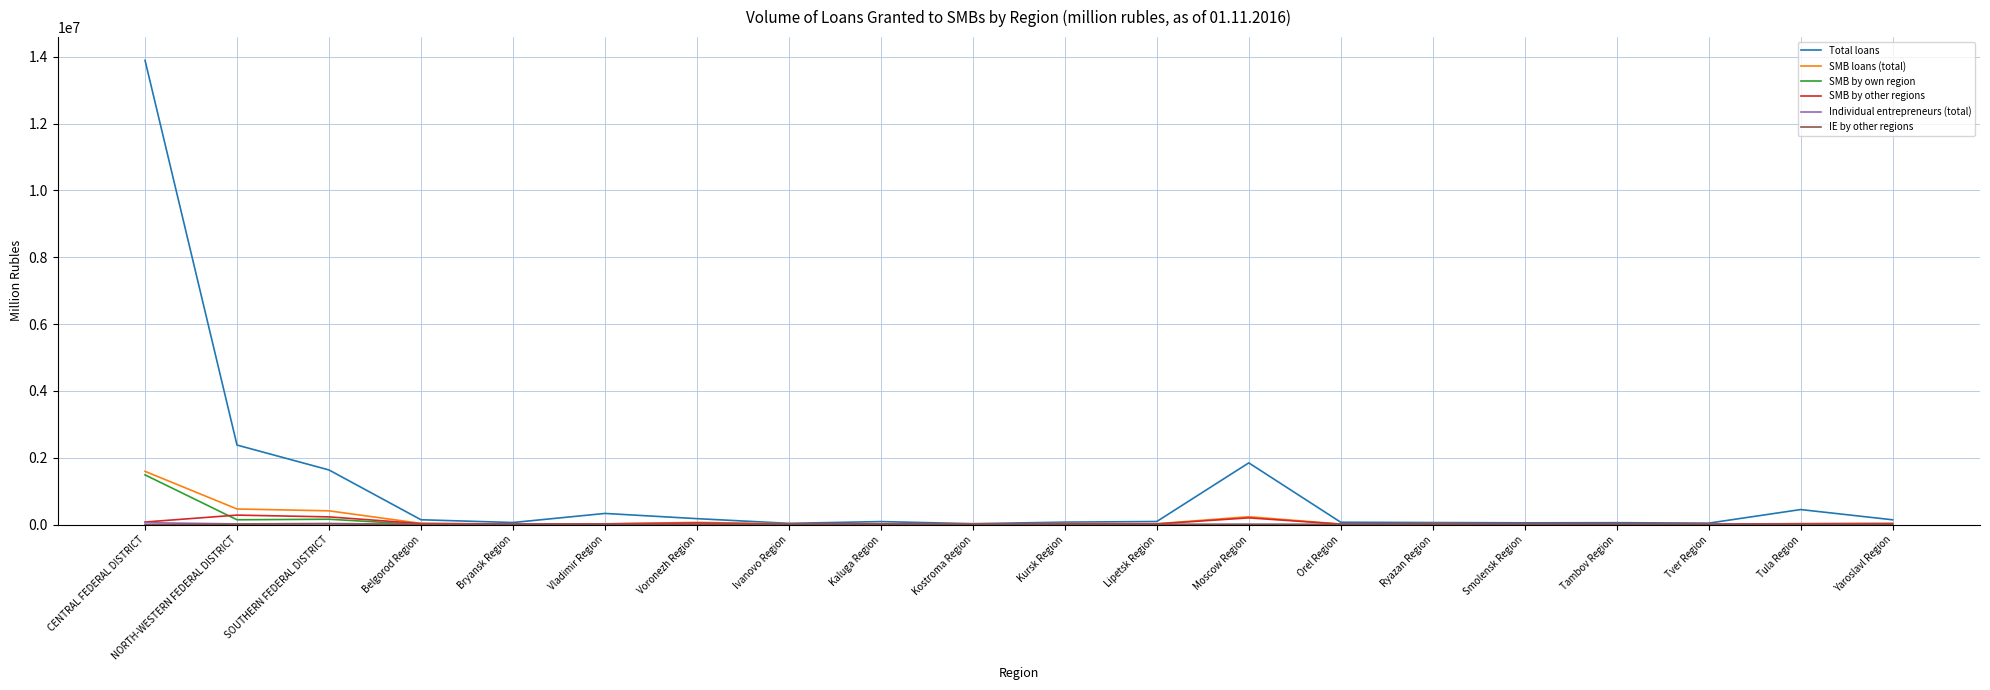

Which category has the highest value across all series?

CENTRAL FEDERAL DISTRICT